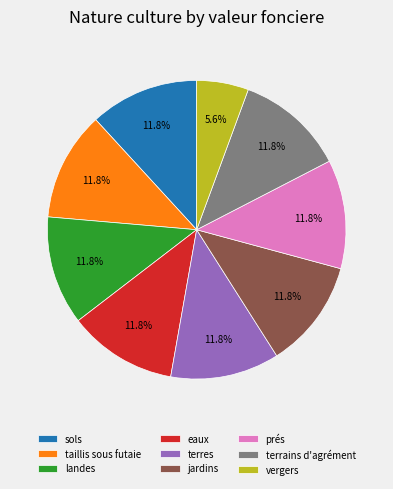

How many segments does this pie chart have?

9